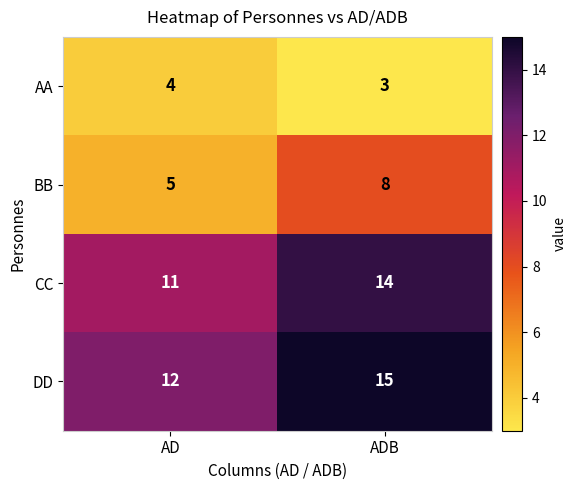

Reading left to right, extract all data points from this chart.

AA: AD=4	ADB=3
BB: AD=5	ADB=8
CC: AD=11	ADB=14
DD: AD=12	ADB=15